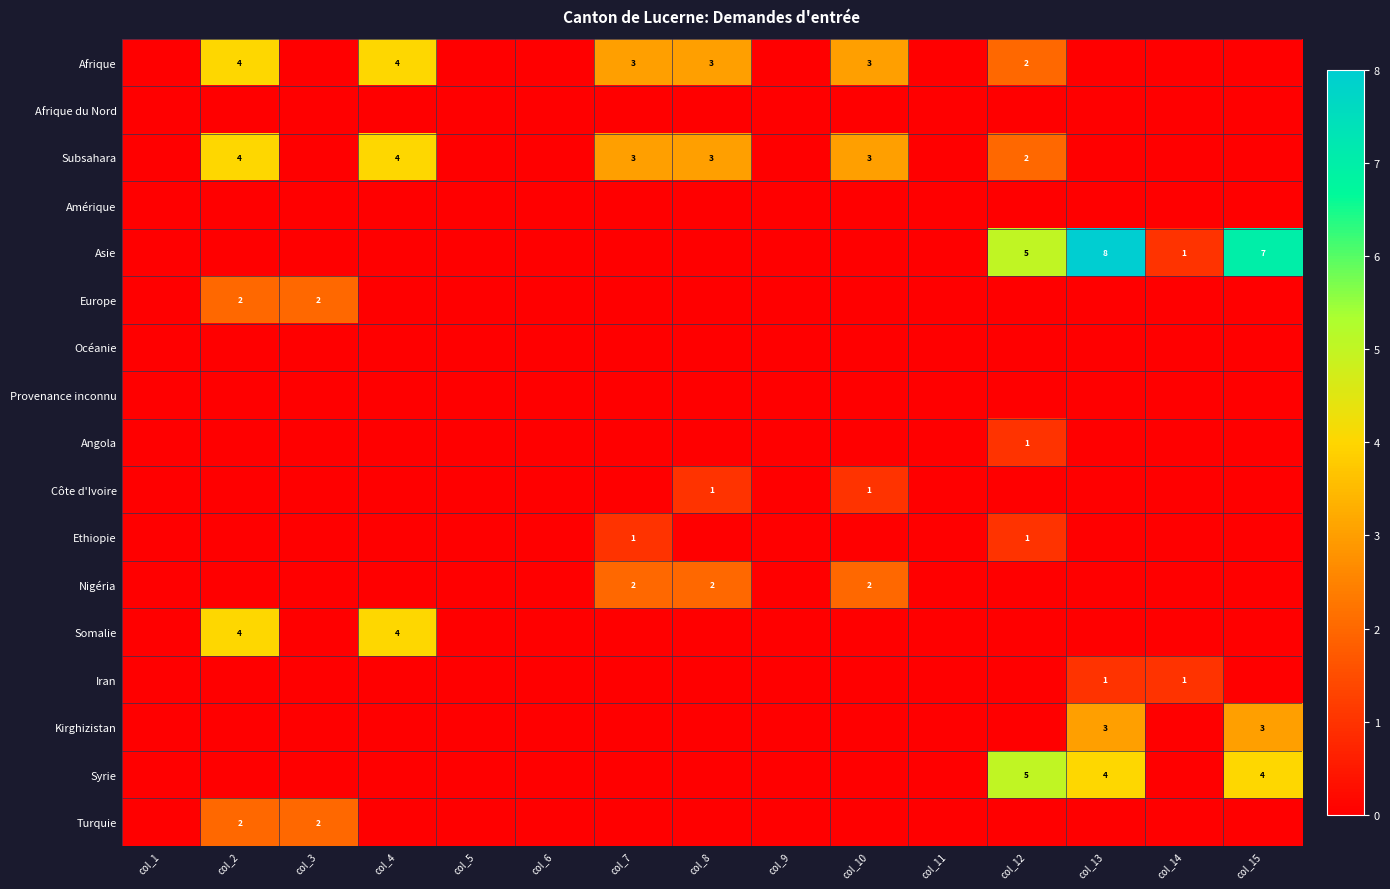

At which category is the sum across all series the highest?

col_2